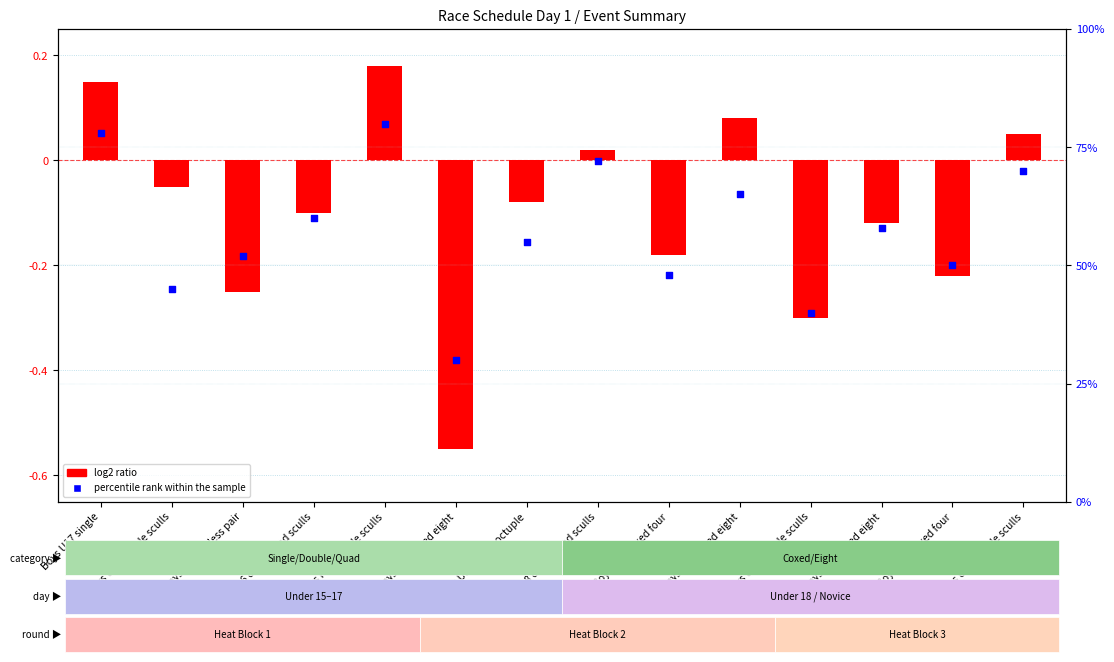

Which series contains the highest Y value?

percentile rank within the sample